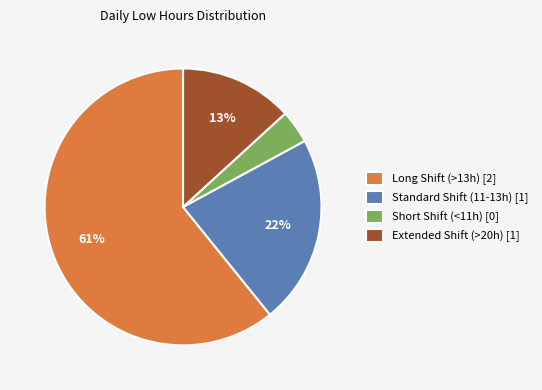

Count the number of slices in the pie.

4